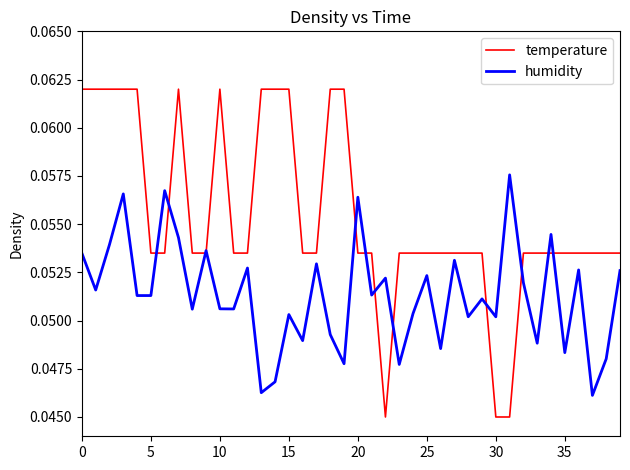

Rank the series by their maximum value, from highest to lowest.

temperature, humidity